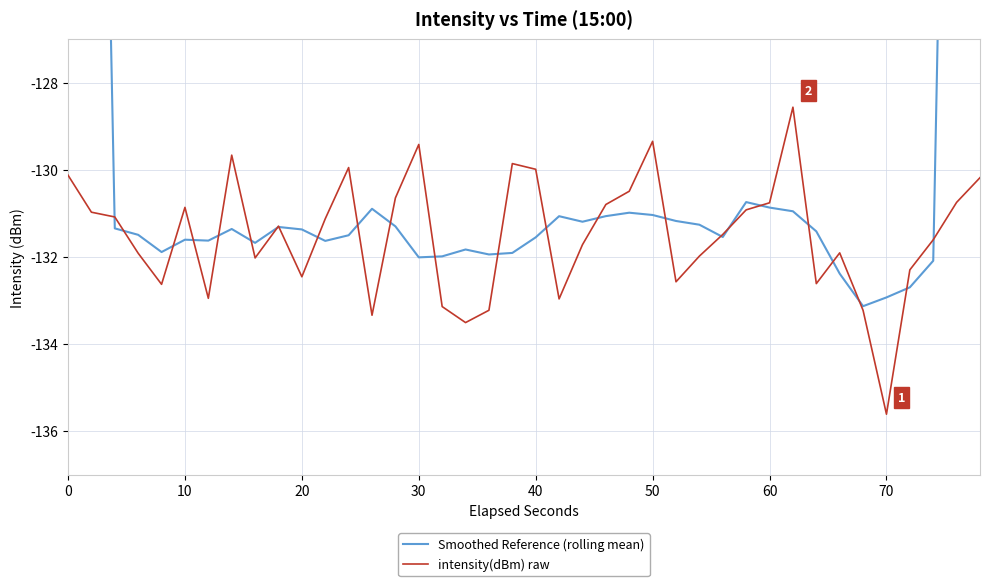

What is the lowest value of the intensity(dBm) raw series?

-135.6